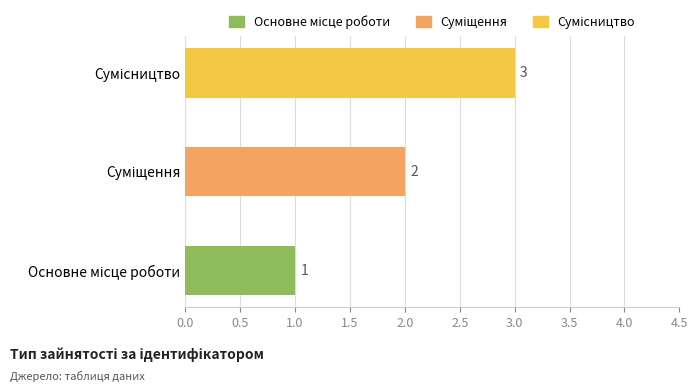

Does the chart contain stacked bars?

No